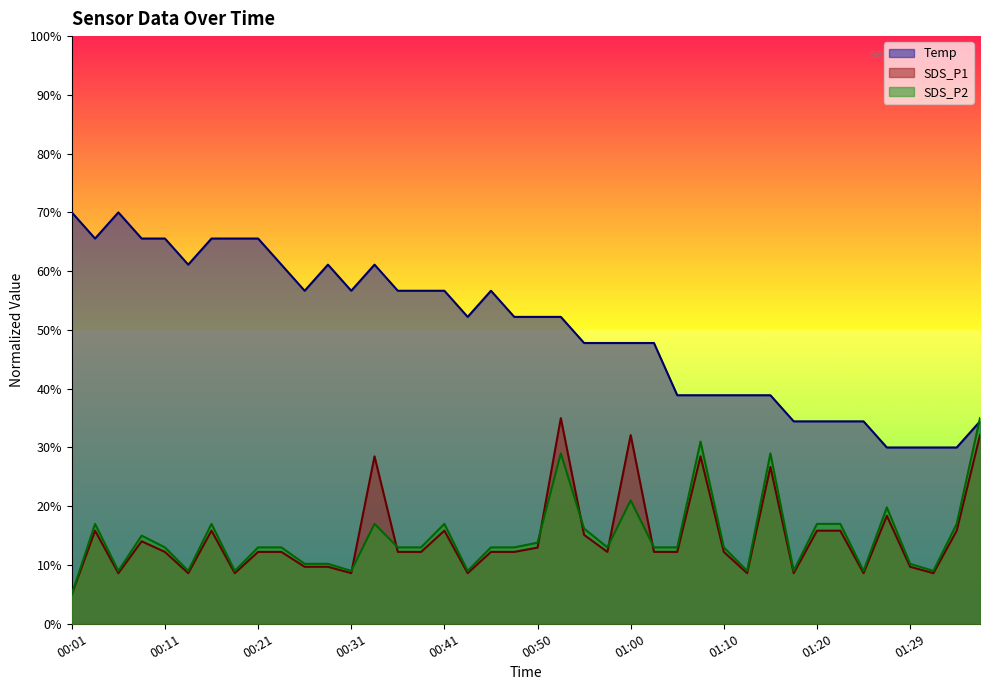

Does the chart display data point markers on the line(s)?

No